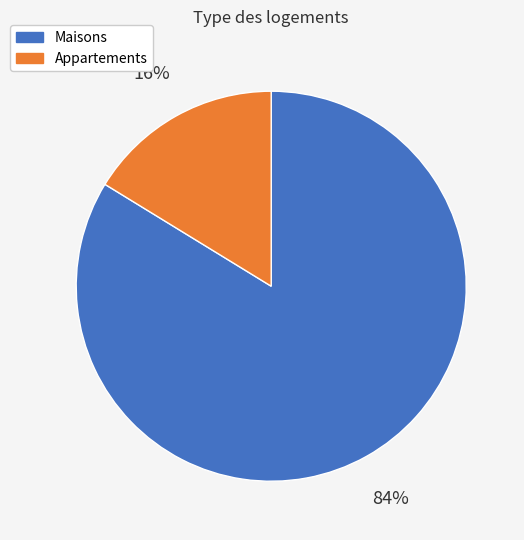

To the nearest percent, what is the average slice percentage?

50%